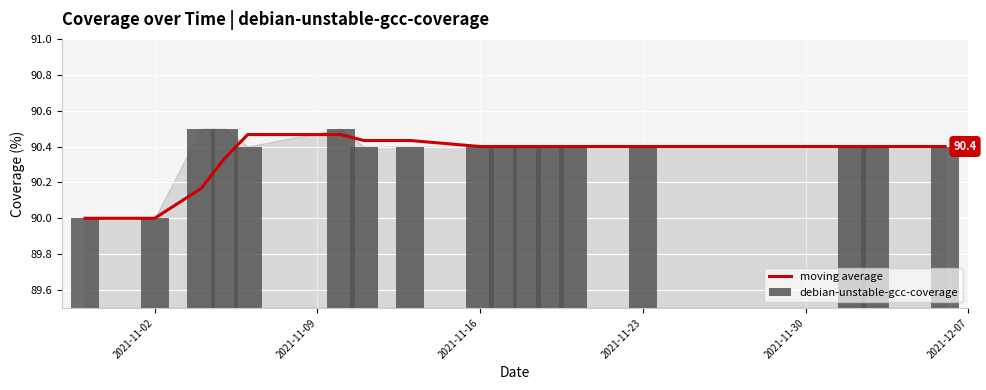

At how many categories does at least one series exceed 90?

15